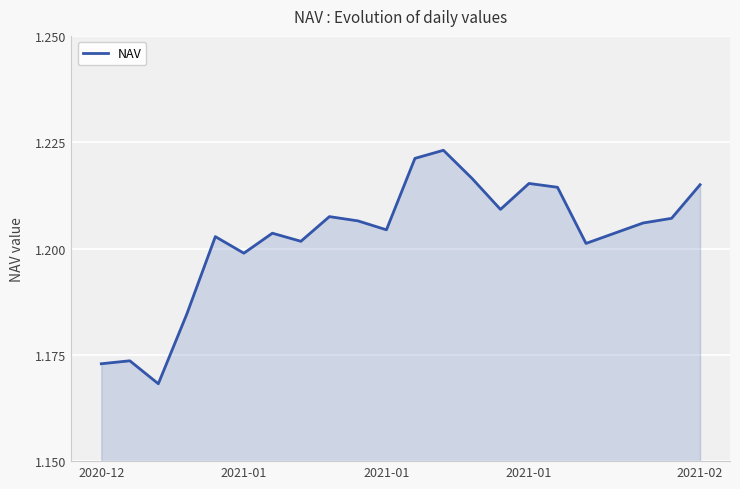

What is the smallest value displayed?

1.2